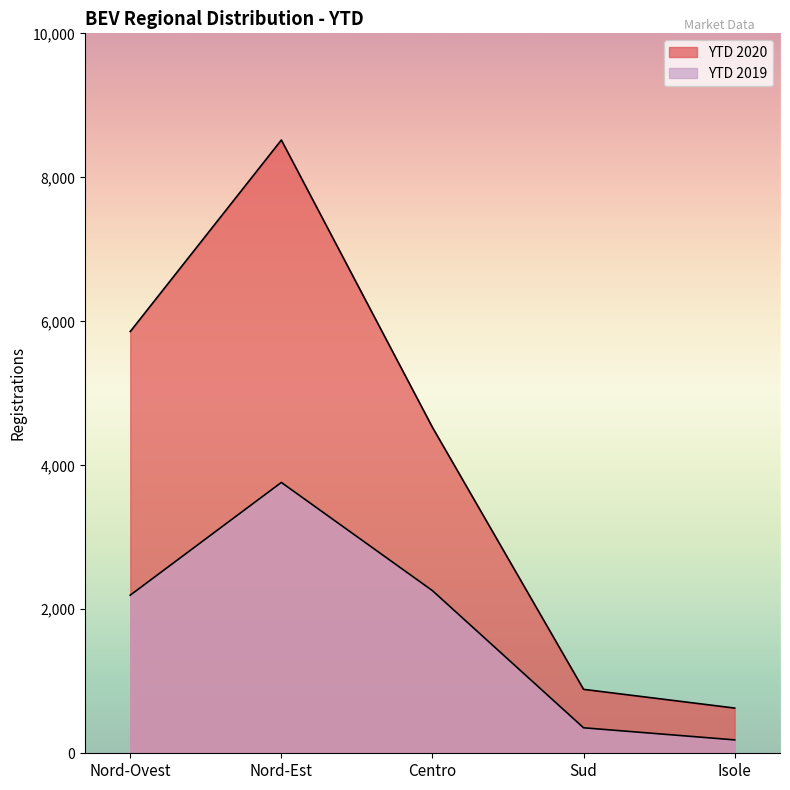

At how many categories does at least one series exceed 7948?

1